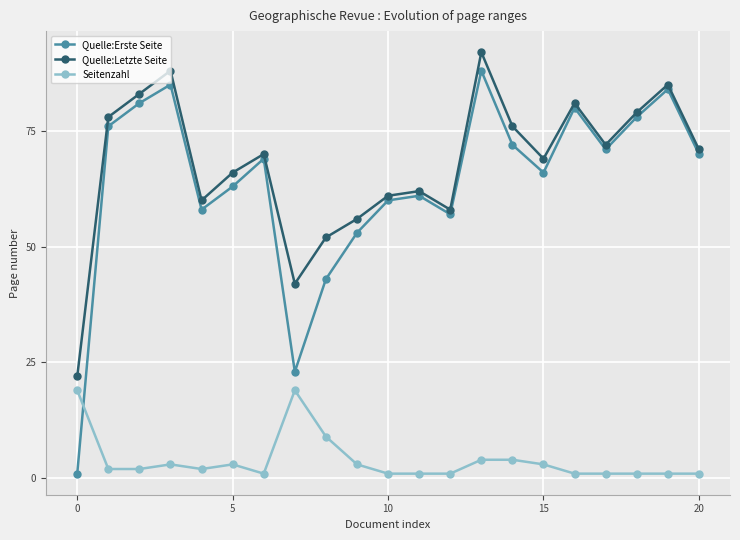

What is the value of the Seitenzahl point at the 15th from the left?

4